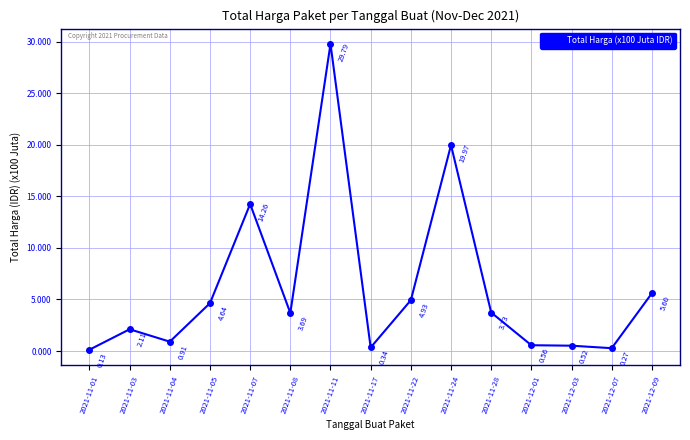

Rank the categories by value from highest to lowest.

2021-11-11, 2021-11-24, 2021-11-07, 2021-12-09, 2021-11-22, 2021-11-05, 2021-11-28, 2021-11-08, 2021-11-03, 2021-11-04, 2021-12-01, 2021-12-03, 2021-11-17, 2021-12-07, 2021-11-01